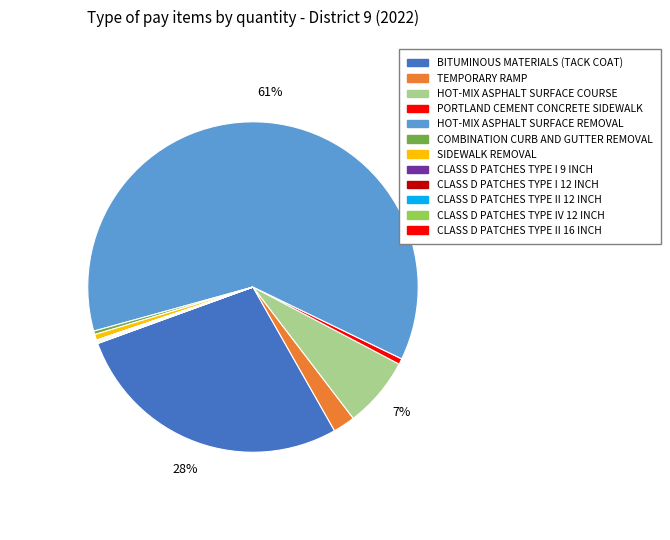

Rank the categories by value from lowest to highest.

CLASS D PATCHES TYPE I 9 INCH, CLASS D PATCHES TYPE II 16 INCH, CLASS D PATCHES TYPE I 12 INCH, CLASS D PATCHES TYPE II 12 INCH, CLASS D PATCHES TYPE IV 12 INCH, COMBINATION CURB AND GUTTER REMOVAL, PORTLAND CEMENT CONCRETE SIDEWALK, SIDEWALK REMOVAL, TEMPORARY RAMP, HOT-MIX ASPHALT SURFACE COURSE, BITUMINOUS MATERIALS (TACK COAT), HOT-MIX ASPHALT SURFACE REMOVAL